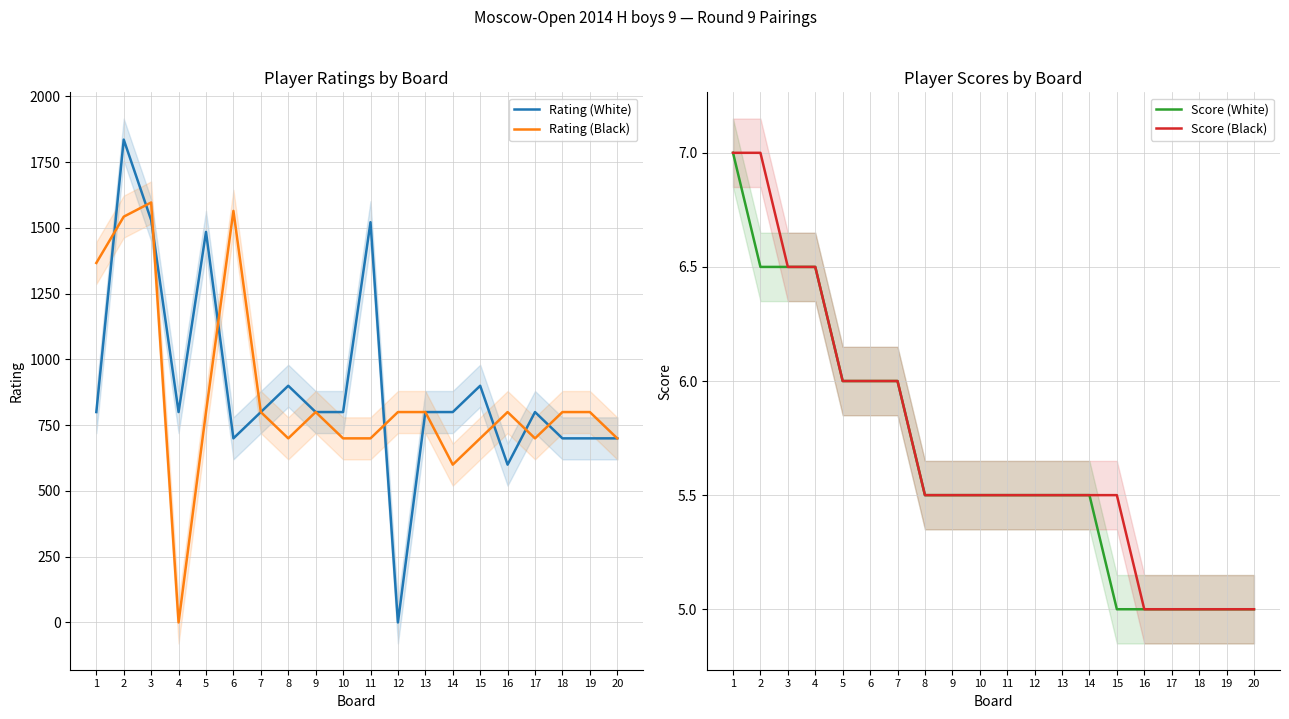

What is the sum of the Rating (Black) values at 9 and 4?

800